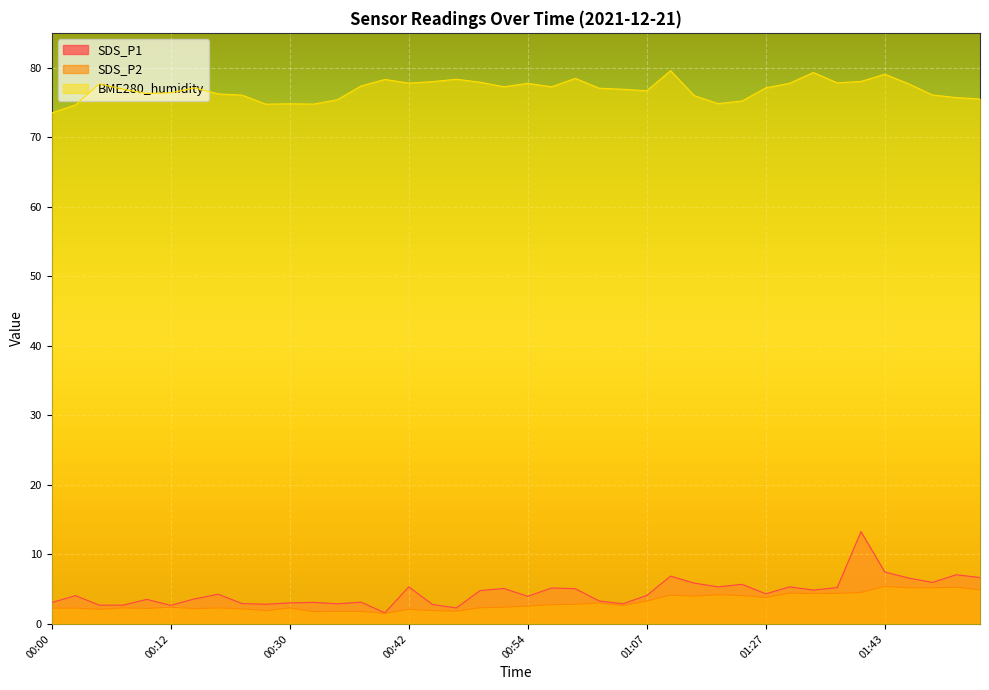

What is the approximate value of SDS_P1 at 00:39?

1.6